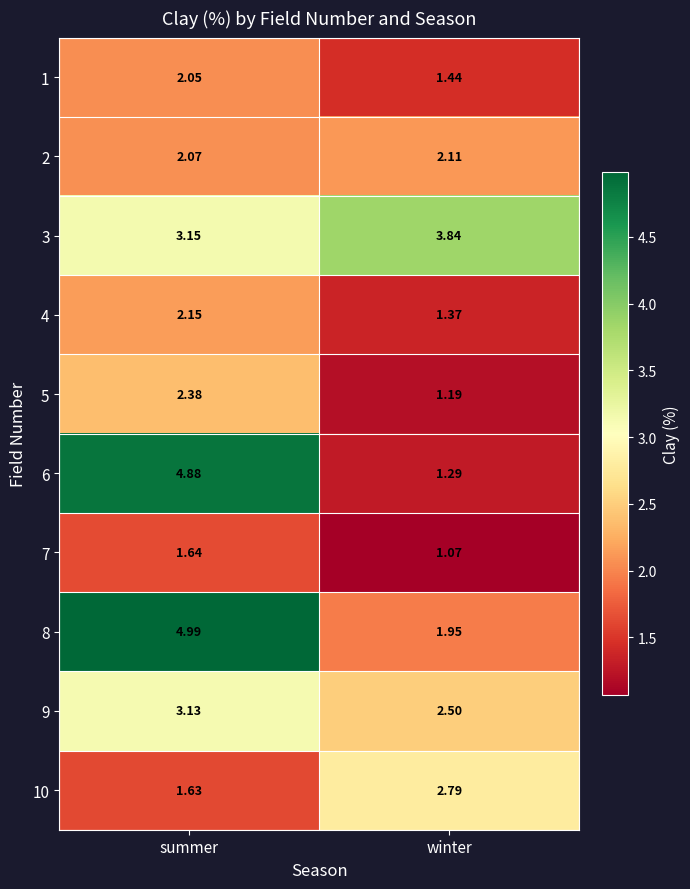

Which series has the largest range (max minus min)?

6